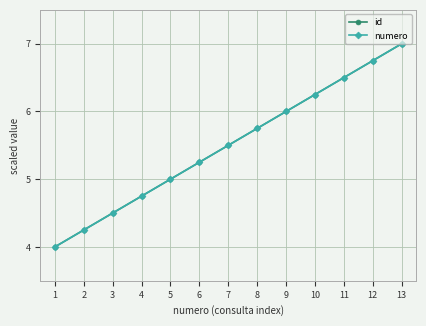

What is the difference between the second highest and second lowest values in the id series?

2.5